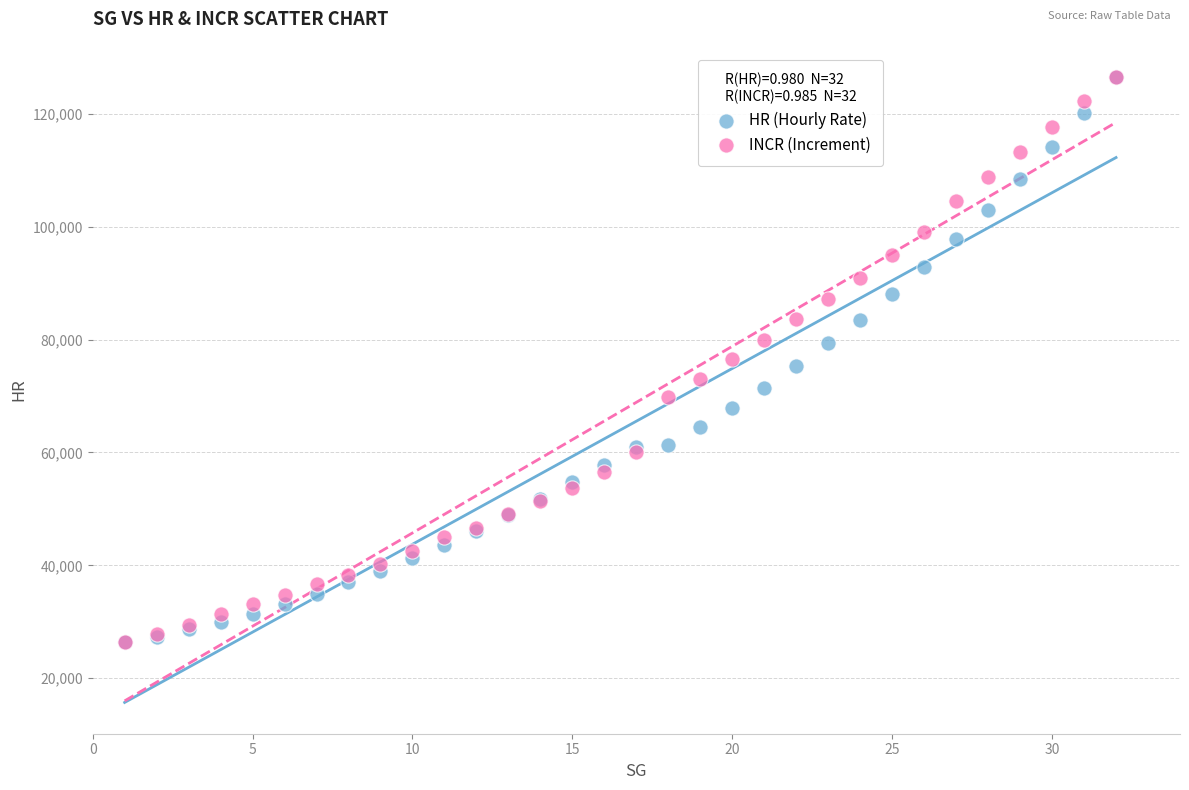

What are all the series names shown in the legend?

HR (Hourly Rate), INCR (Increment)